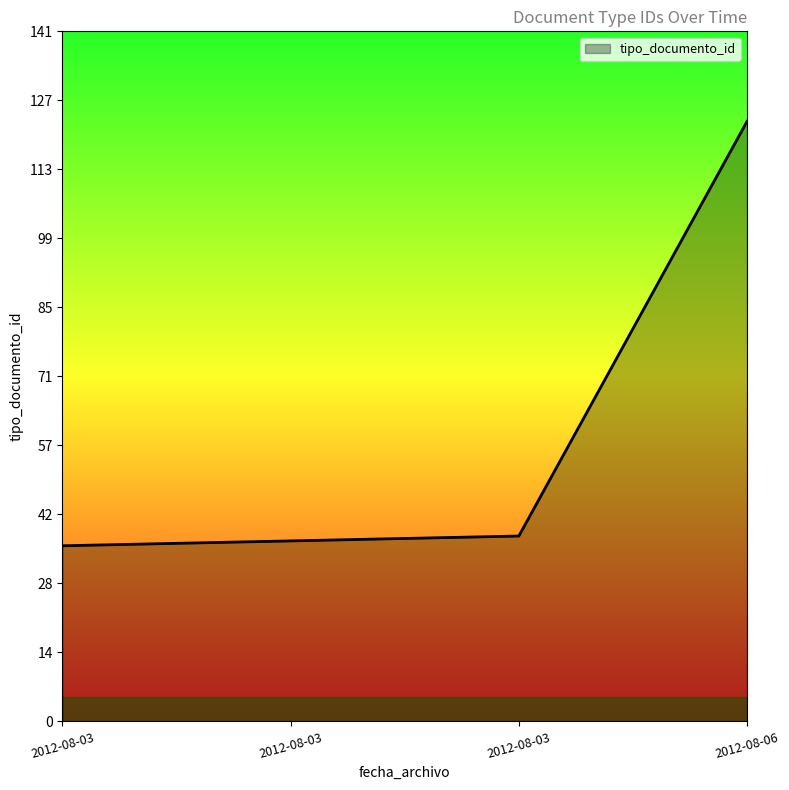

Is this an area chart (filled region under the line)?

Yes